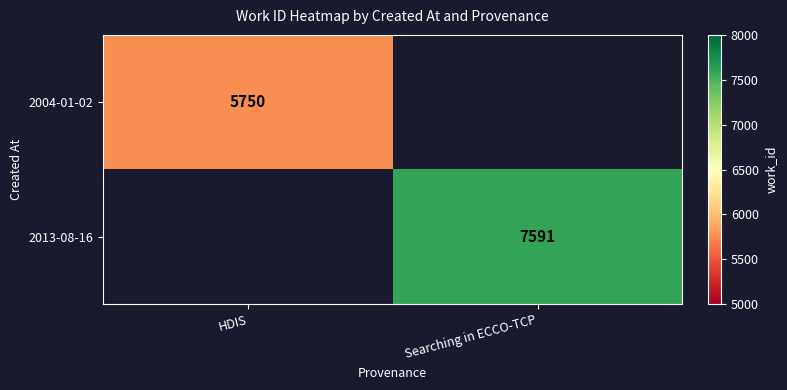

The value of 2004-01-02 at HDIS is 5750. True or false?

True